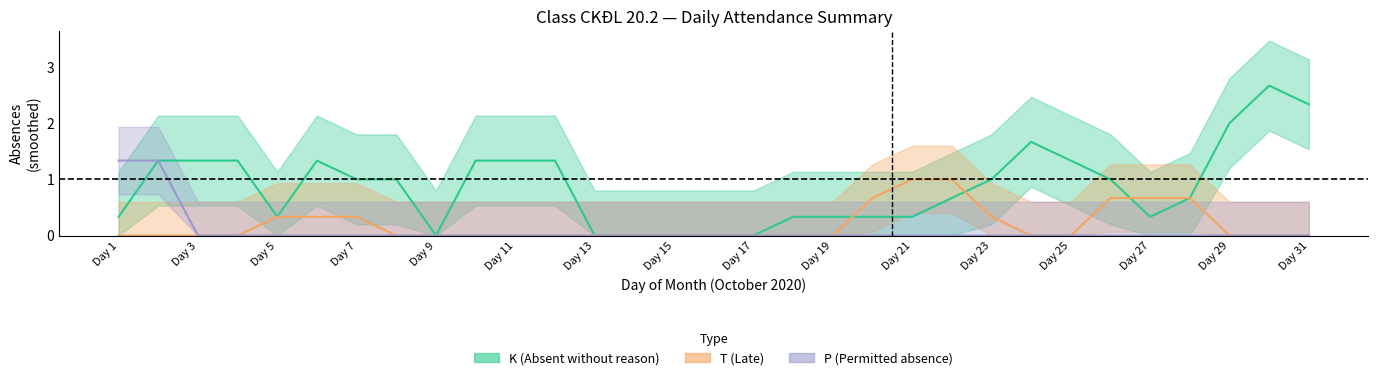

Is it true that K equals 5 at 30?

False